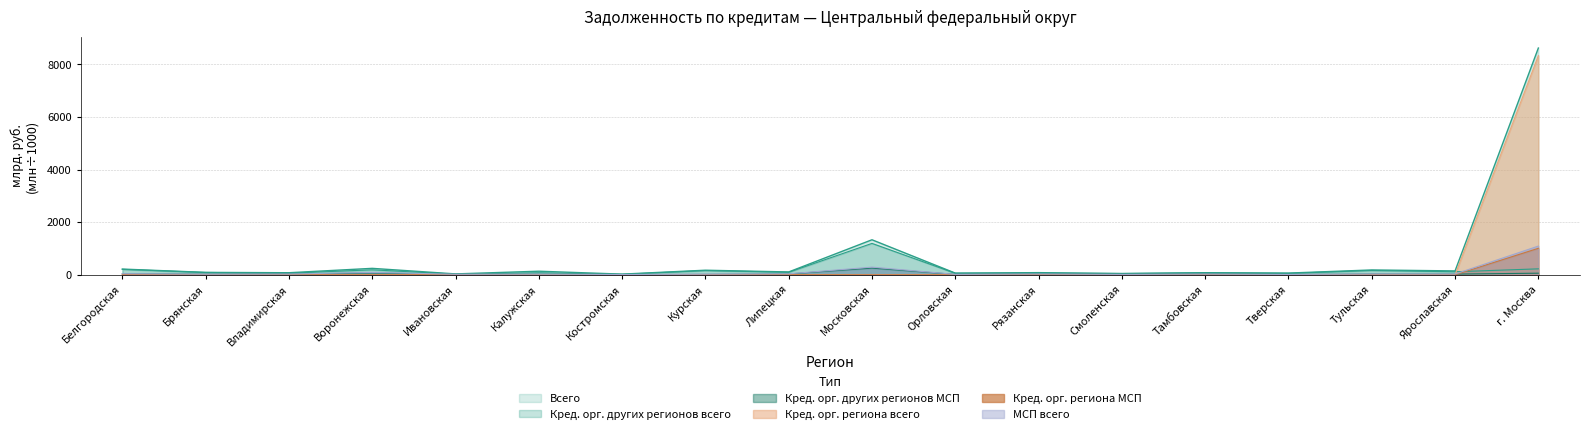

Which series has the largest total across all categories?

Всего